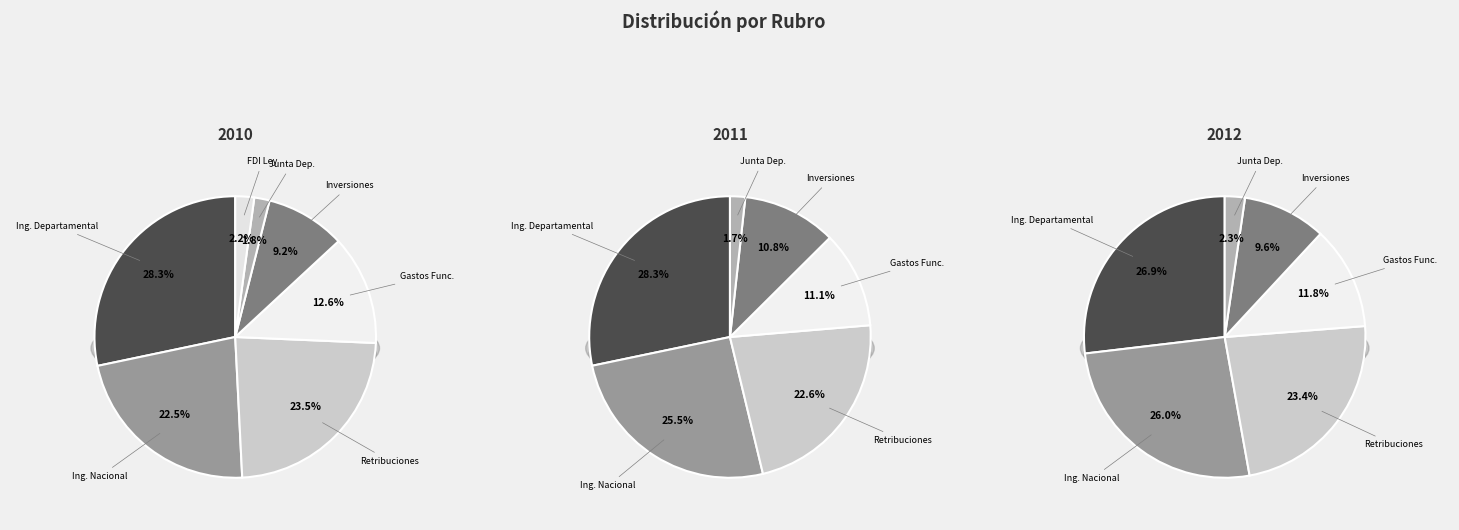

Which series has the widest spread of values?

2011